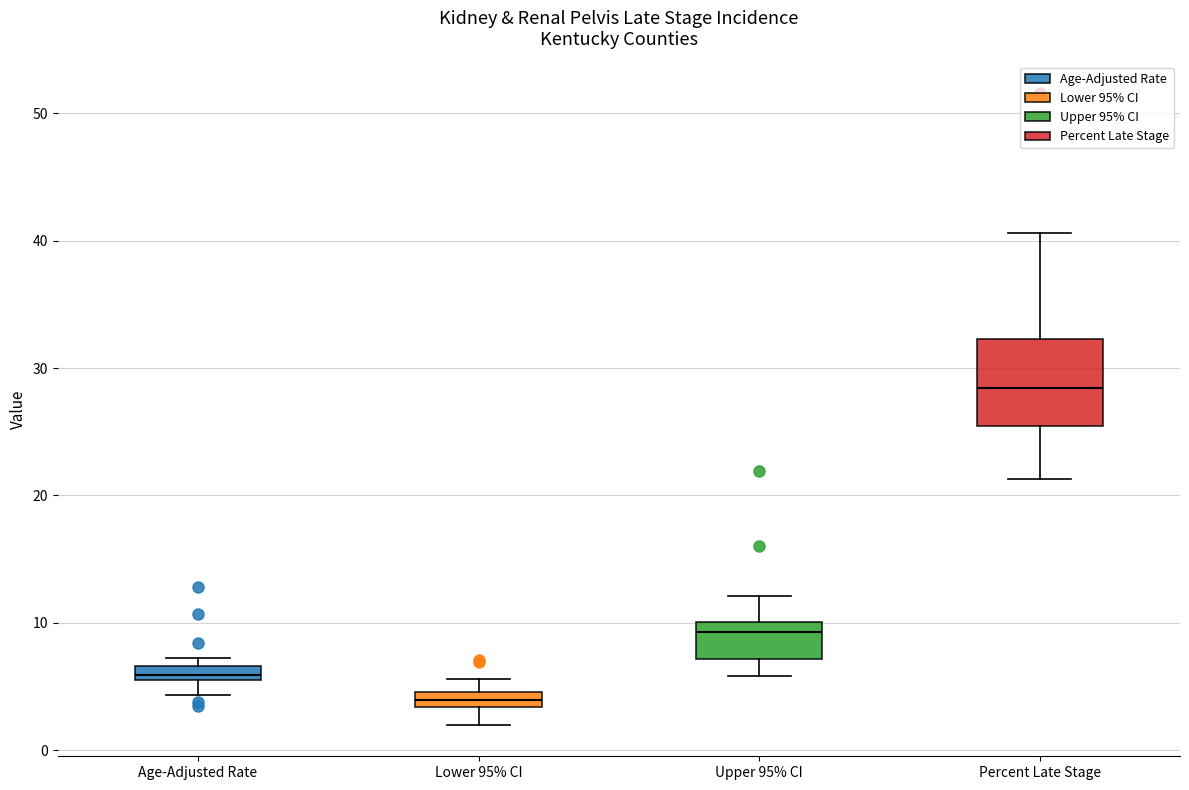

Where does the lower whisker of the box for Lower 95% CI end on the y-axis? The values are not printed on the chart, so give them approximately, as read against the axis.

2